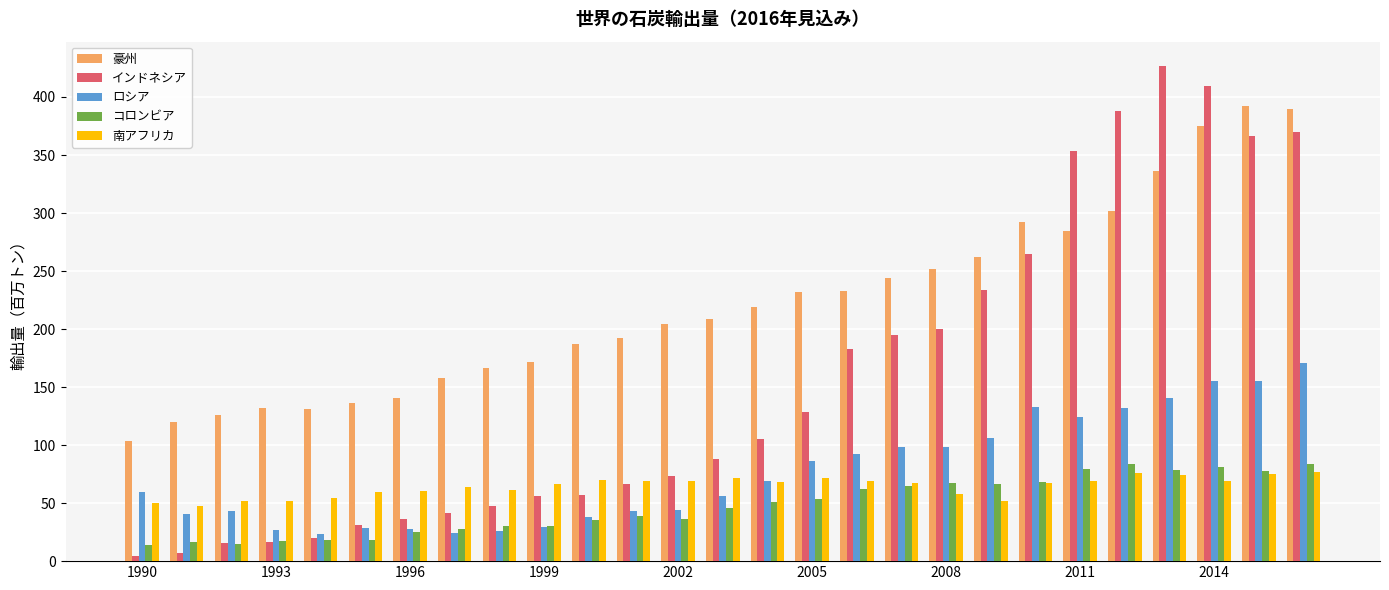

How many values in the ロシア series are below 59?

13